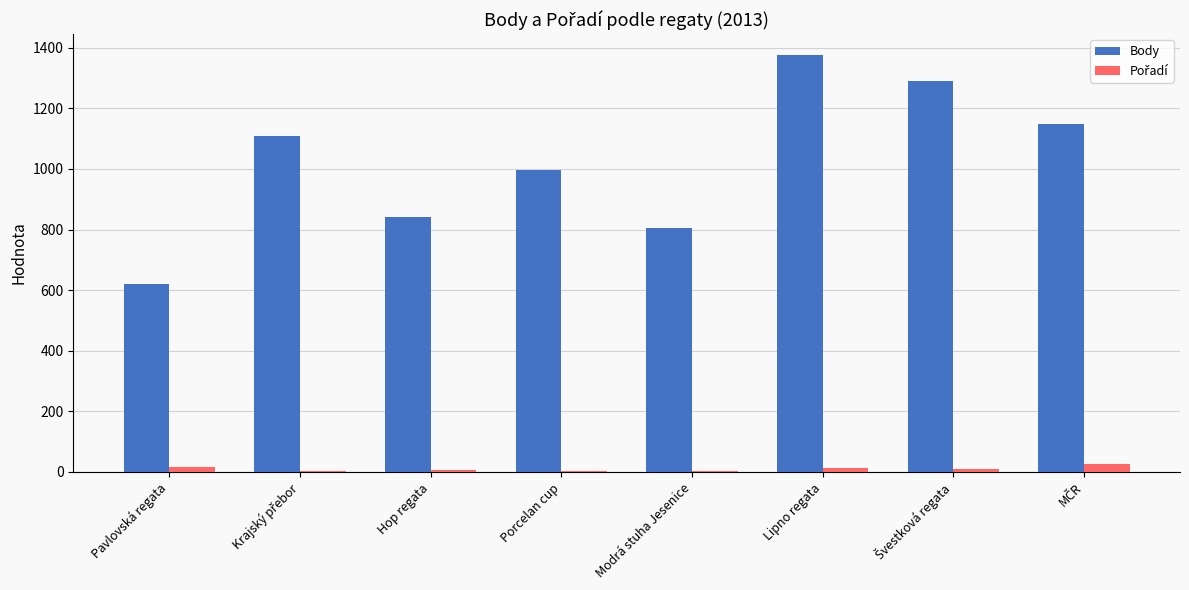

Which series has the largest total across all categories?

Body